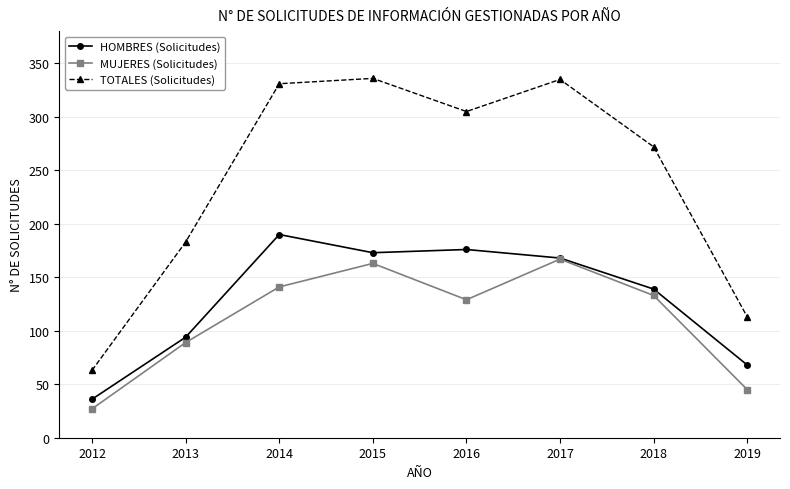

Is it true that HOMBRES (Solicitudes) equals 182 at 2018?

False